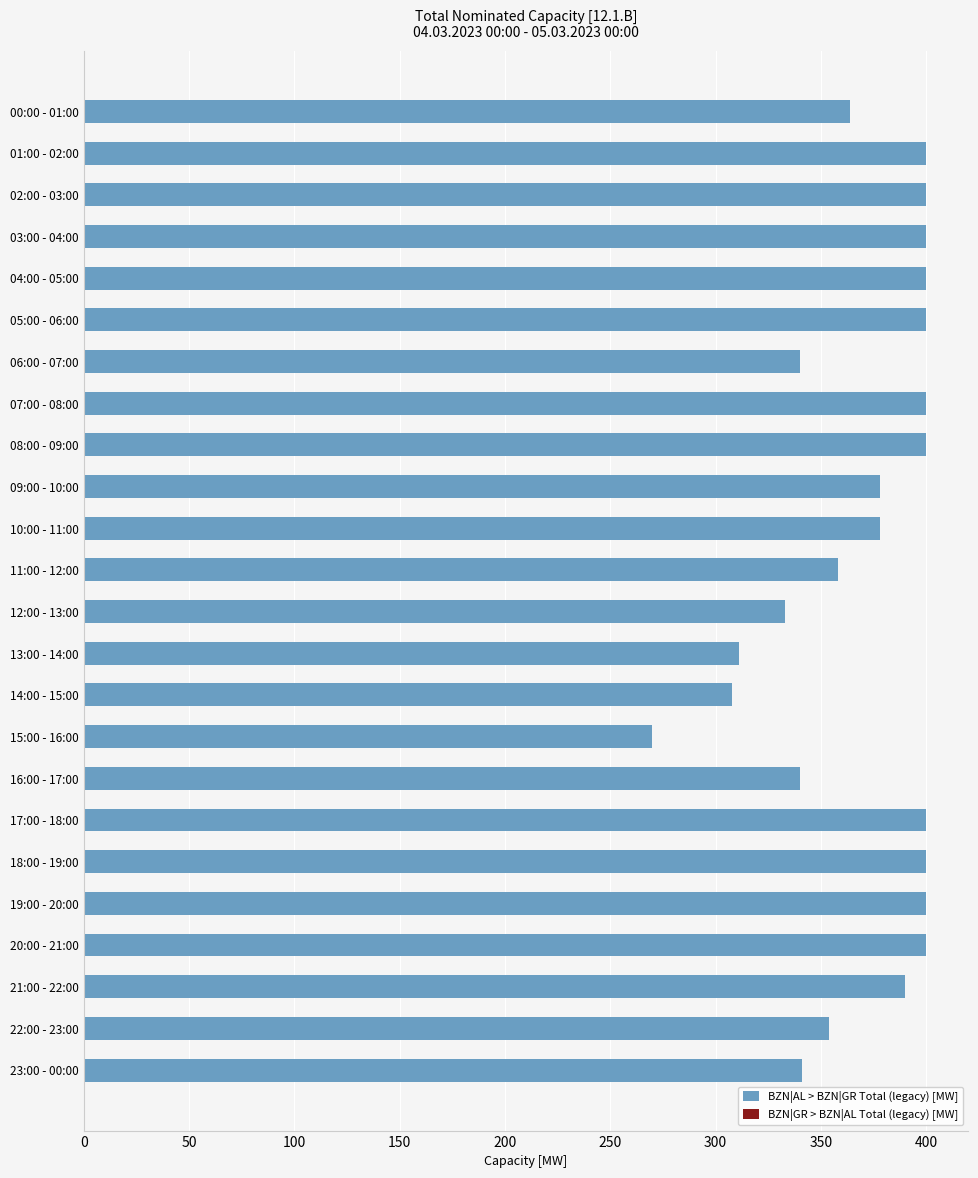

The chart shows a value of 400 at 03:00 - 04:00. True or false?

True